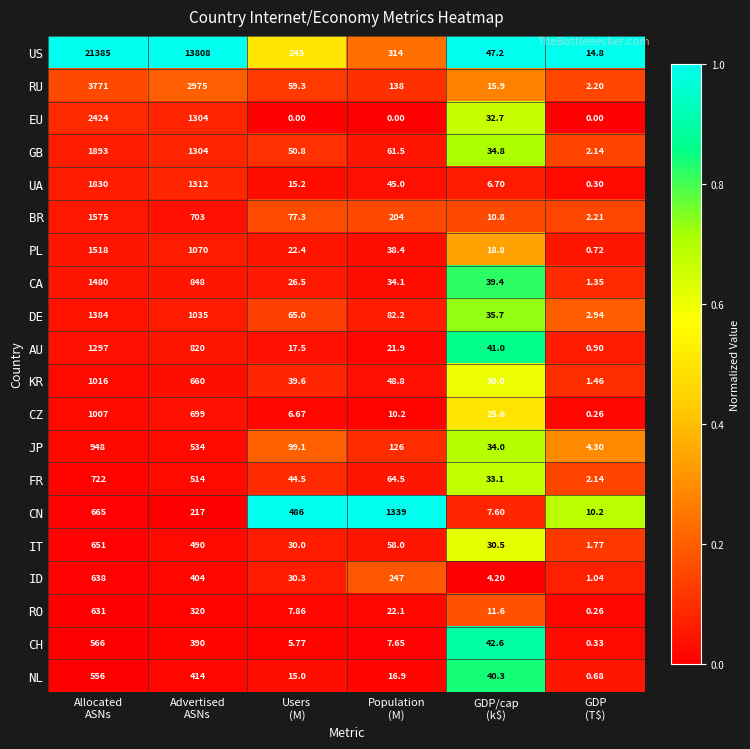

List the series in order of their peak value, highest first.

US, RU, EU, GB, UA, BR, PL, CA, DE, CN, AU, KR, CZ, JP, FR, IT, ID, RO, CH, NL